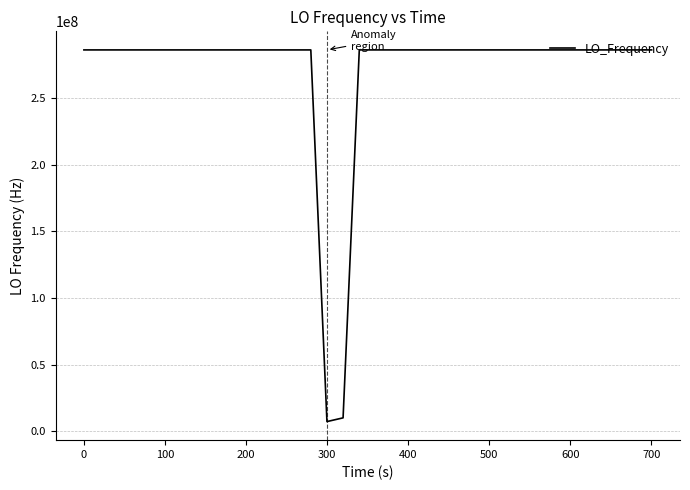

What is the smallest value displayed?

7207864.0